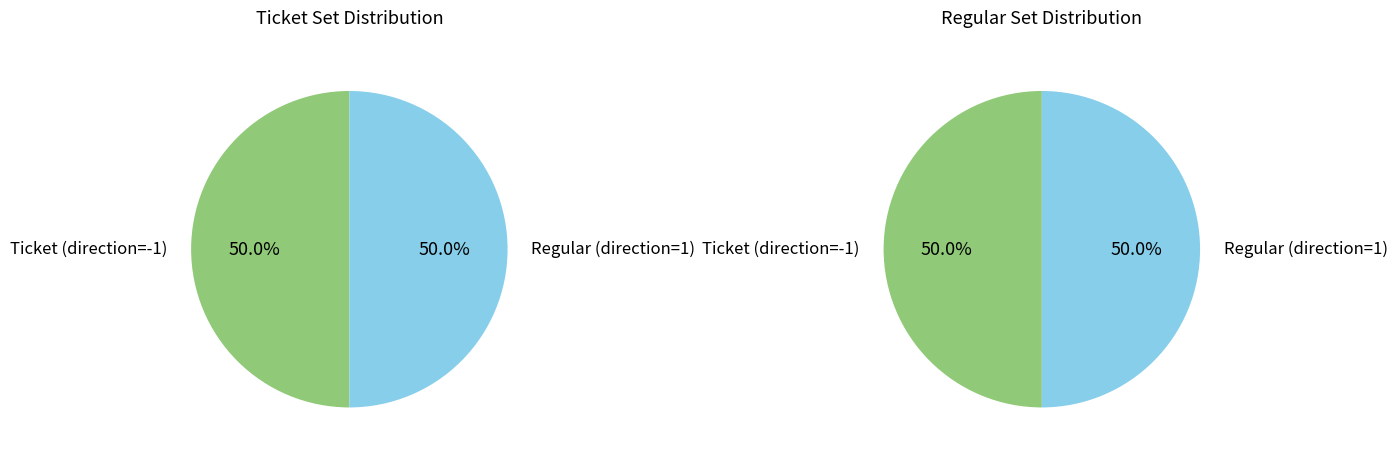

How many segments does this pie chart have?

2